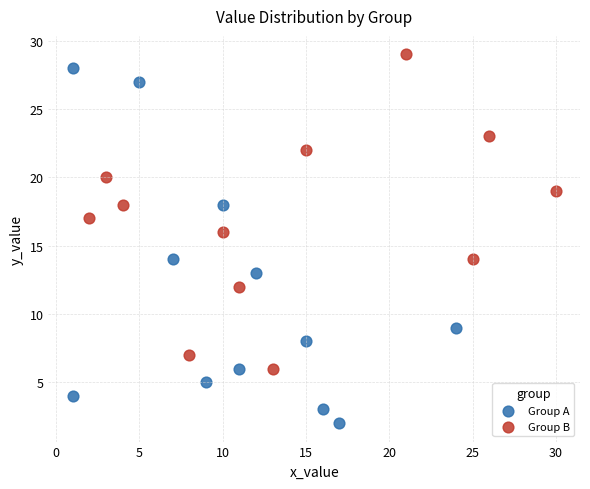

What are all the series names shown in the legend?

Group A, Group B